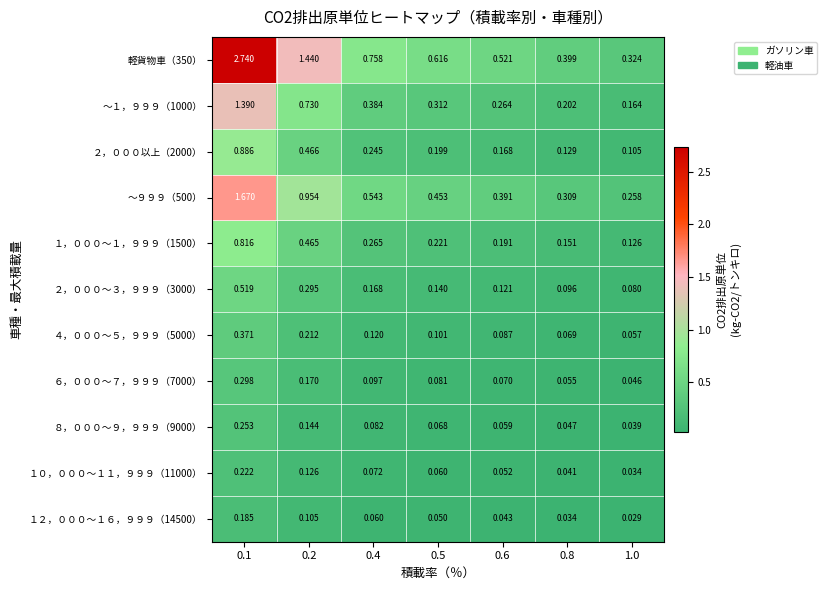

Is the value of １２，０００～１６，９９９（14500） at 1.0 greater than the value of ４，０００～５，９９９（5000） at 0.2?

No